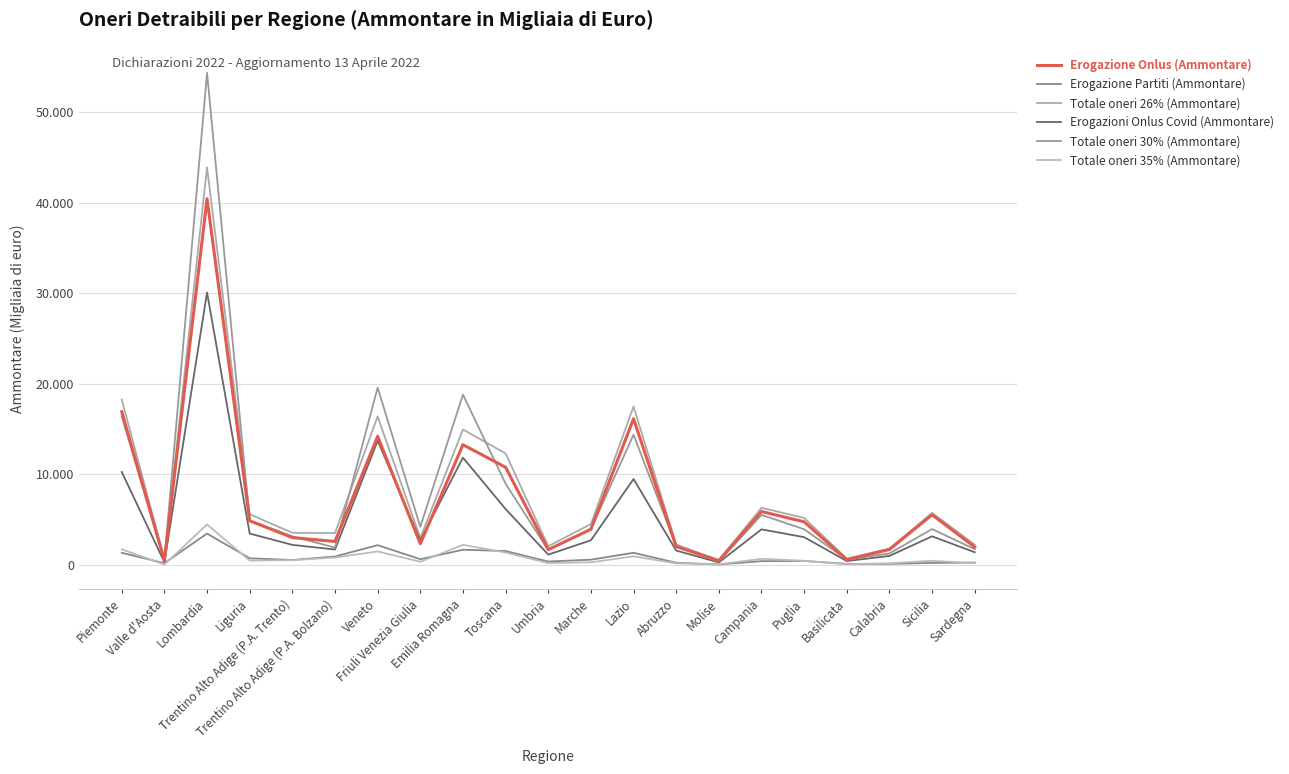

What is the difference between the maximum and minimum values in the Erogazioni Onlus Covid (Ammontare) series?

29838